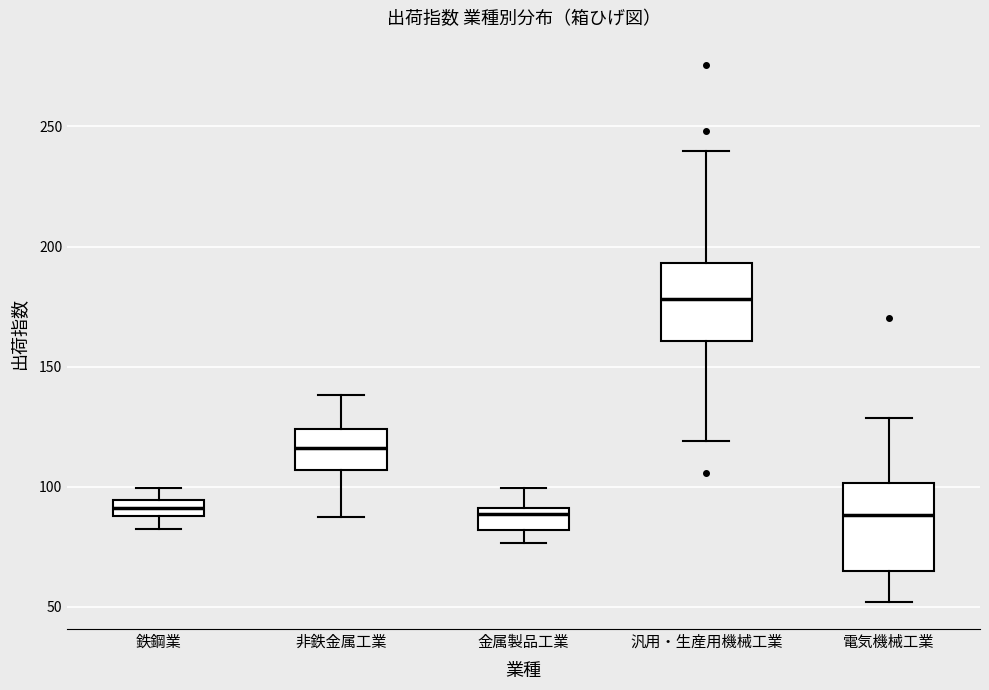

Where is the lower edge of the box for 鉄鋼業 on the y-axis? The values are not printed on the chart, so give them approximately, as read against the axis.

90